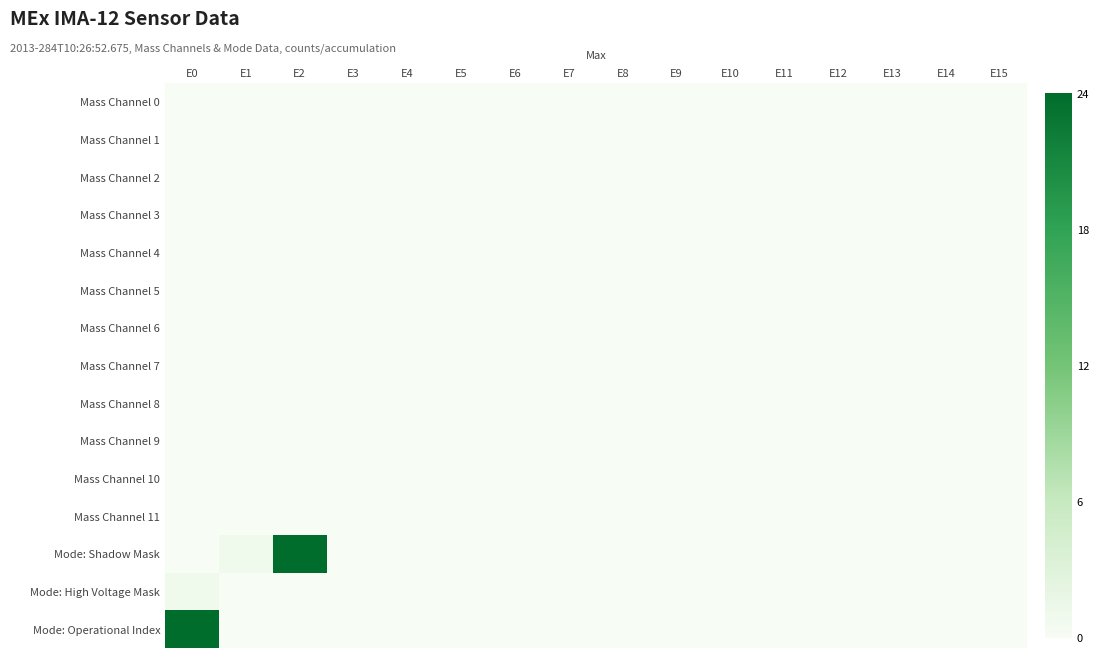

Rank the series at E4 from highest to lowest value.

Mass Channel 0, Mass Channel 1, Mass Channel 2, Mass Channel 3, Mass Channel 4, Mass Channel 5, Mass Channel 6, Mass Channel 7, Mass Channel 8, Mass Channel 9, Mass Channel 10, Mass Channel 11, Mode: Shadow Mask, Mode: High Voltage Mask, Mode: Operational Index